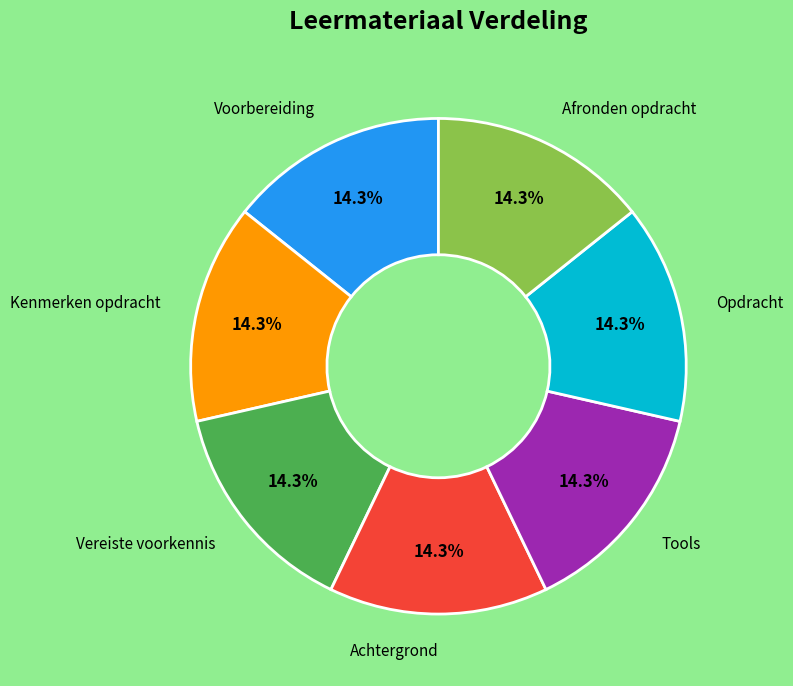

Does any single category account for the majority?

No